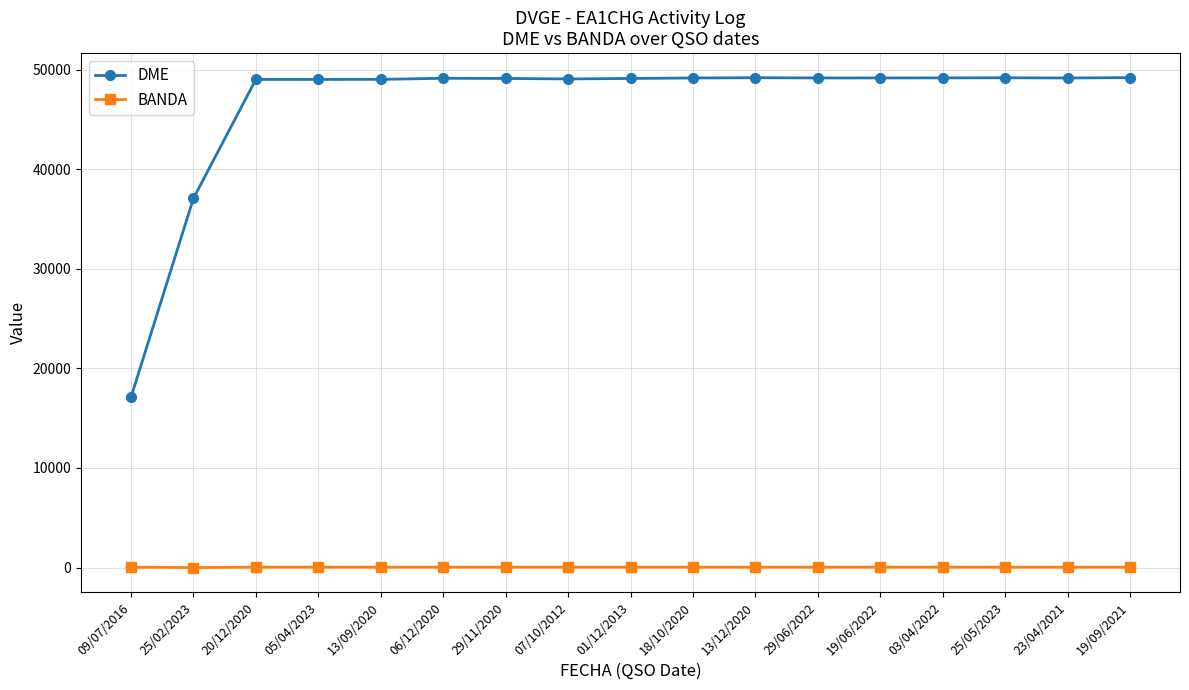

At which label is DME closest to 33141?

25/02/2023